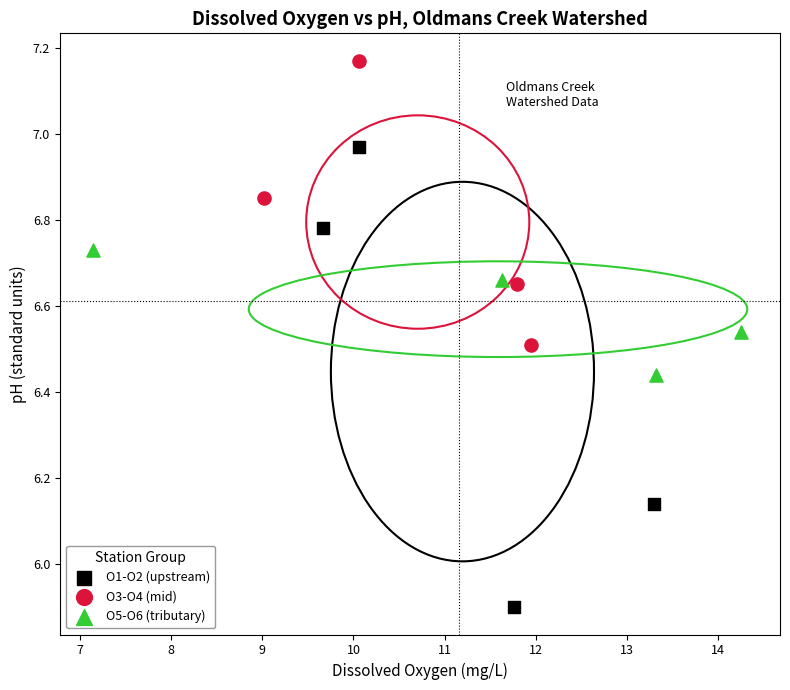

What are all the series names shown in the legend?

O1-O2 (upstream), O3-O4 (mid), O5-O6 (tributary)